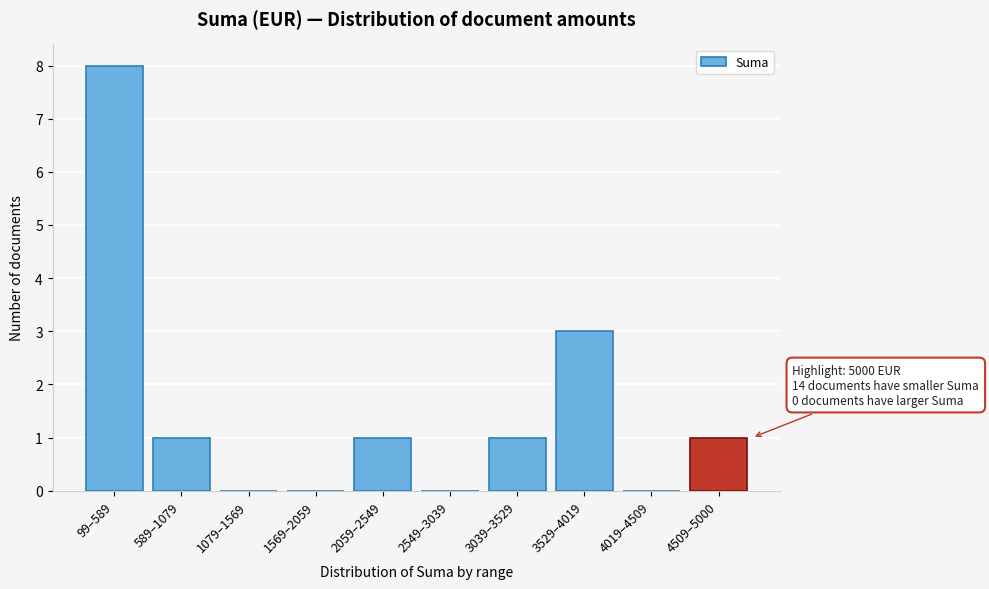

Reading right to left, transcribe all the data shown in this chart.

4509–5000=1	4019–4509=0	3529–4019=3	3039–3529=1	2549–3039=0	2059–2549=1	1569–2059=0	1079–1569=0	589–1079=1	99–589=8